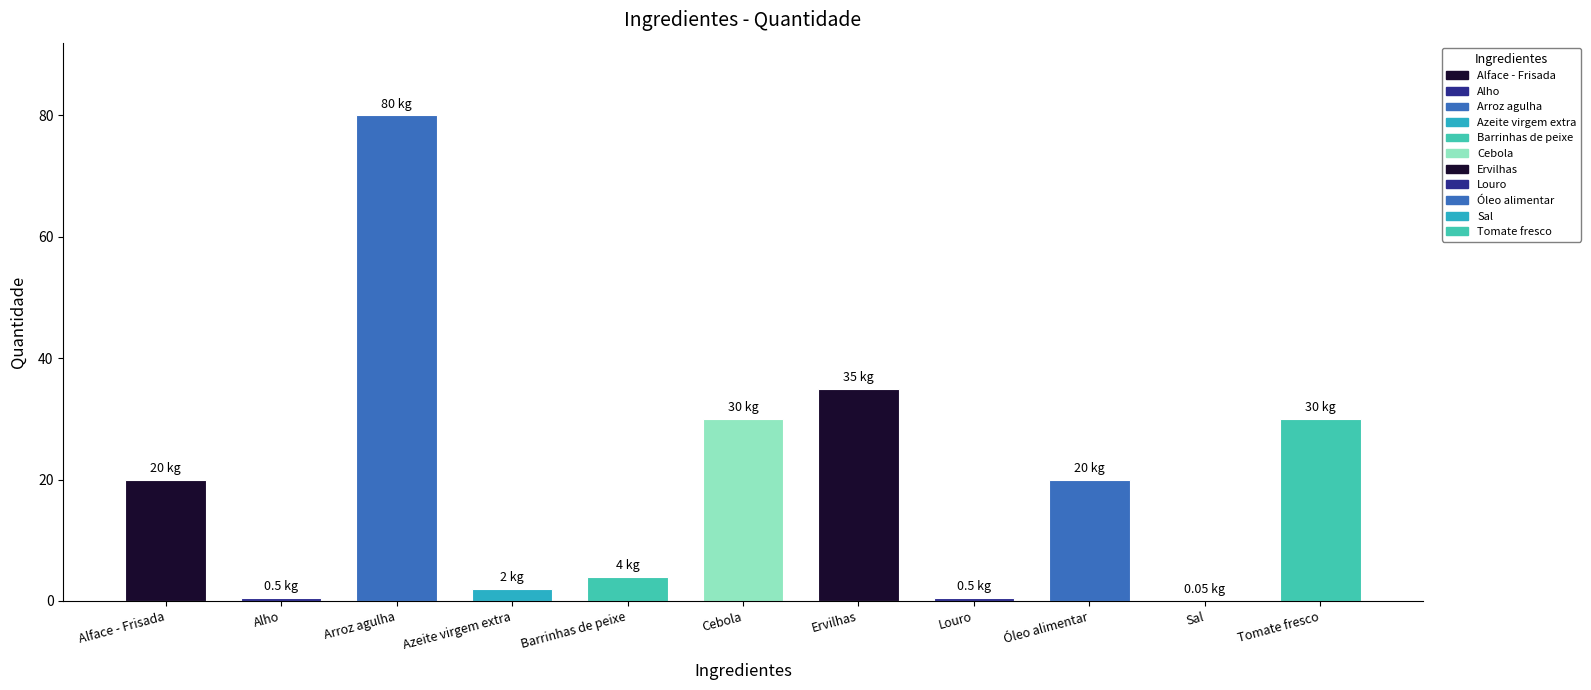

Read the value at Cebola.

30.0